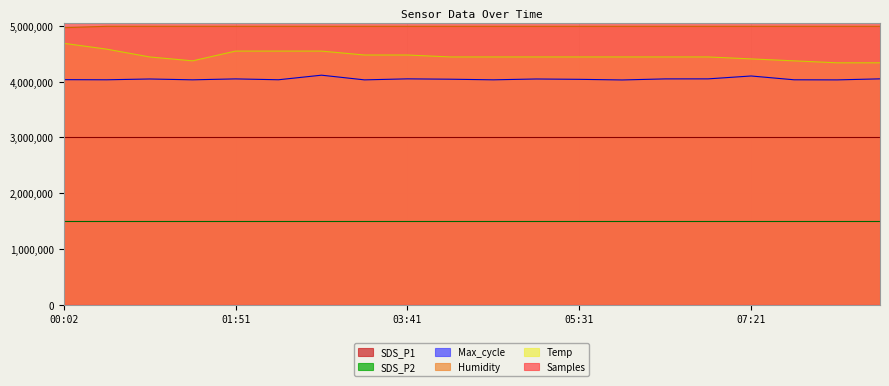

What is the difference between the second highest and minimum values in the Max_cycle series?

71200